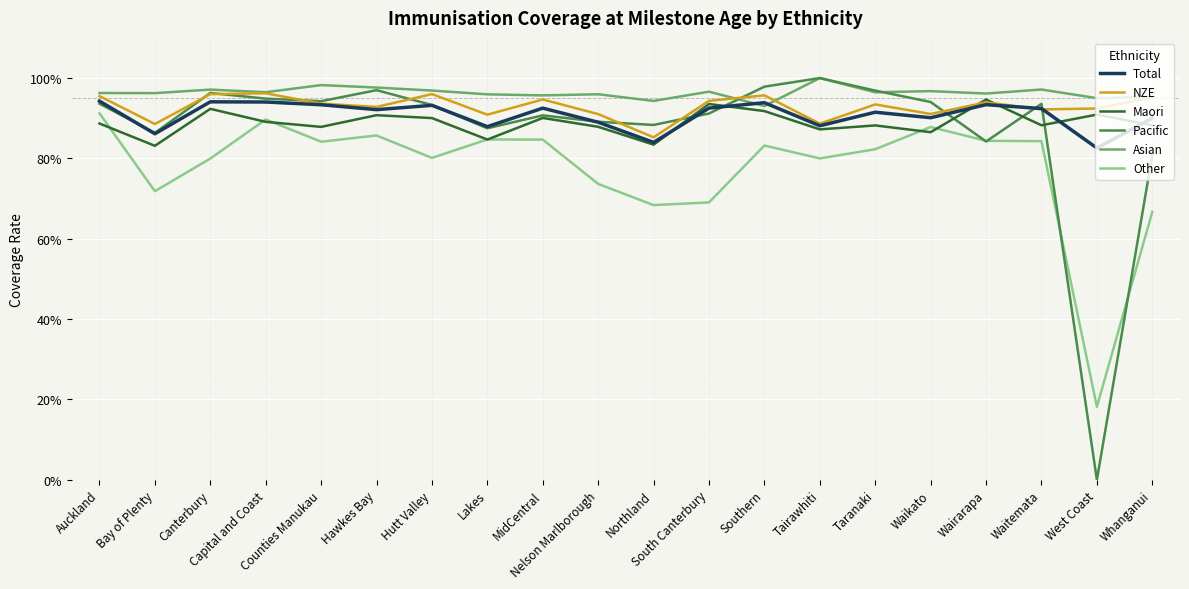

Where is the first local maximum for NZE?

Capital and Coast